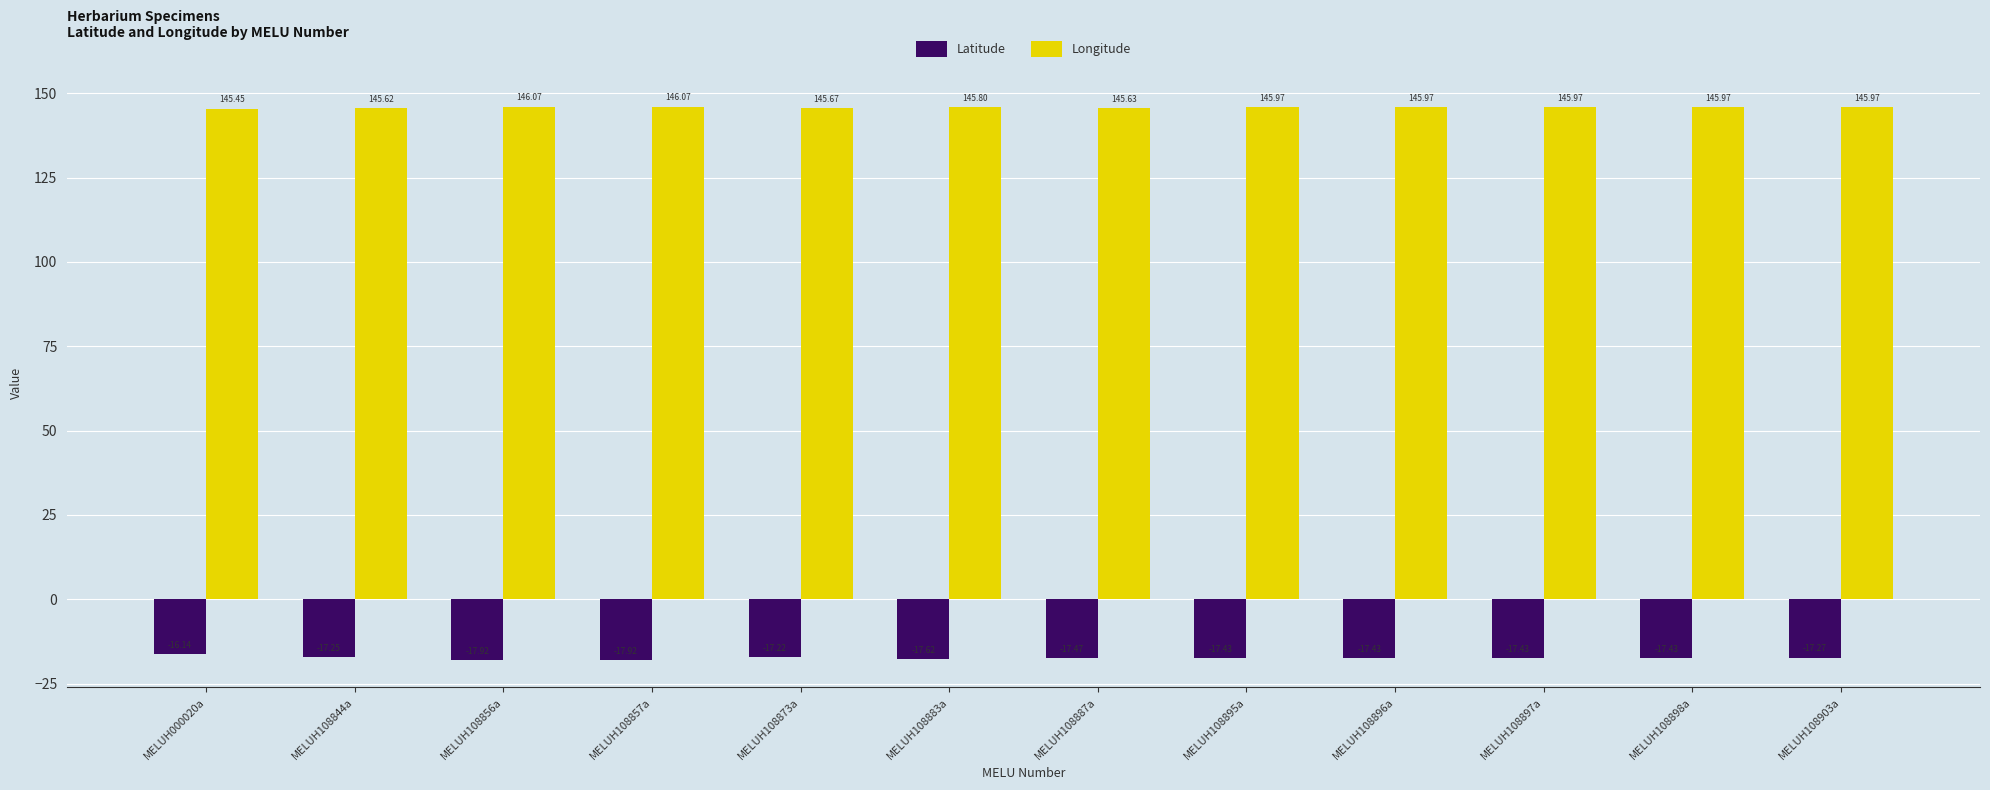

Which series has the widest spread of values?

Latitude